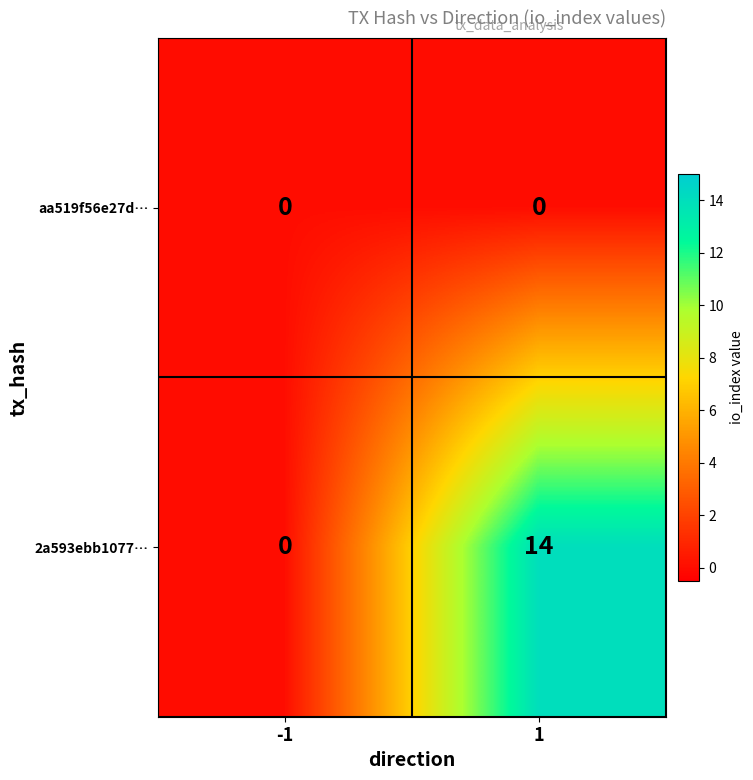

At 1, list the series in order from smallest to largest.

aa519f56e27d…, 2a593ebb1077…